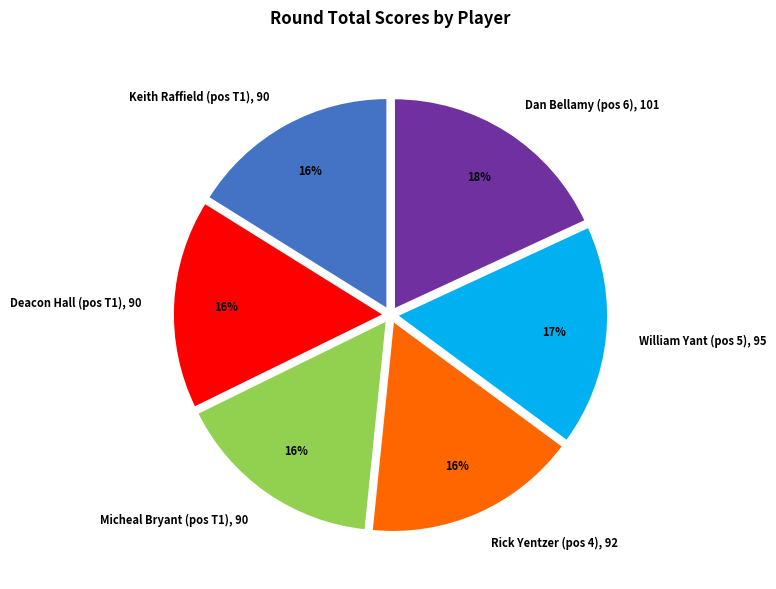

To the nearest percent, what is the difference between the Deacon Hall and William Yant slice percentages?

1%